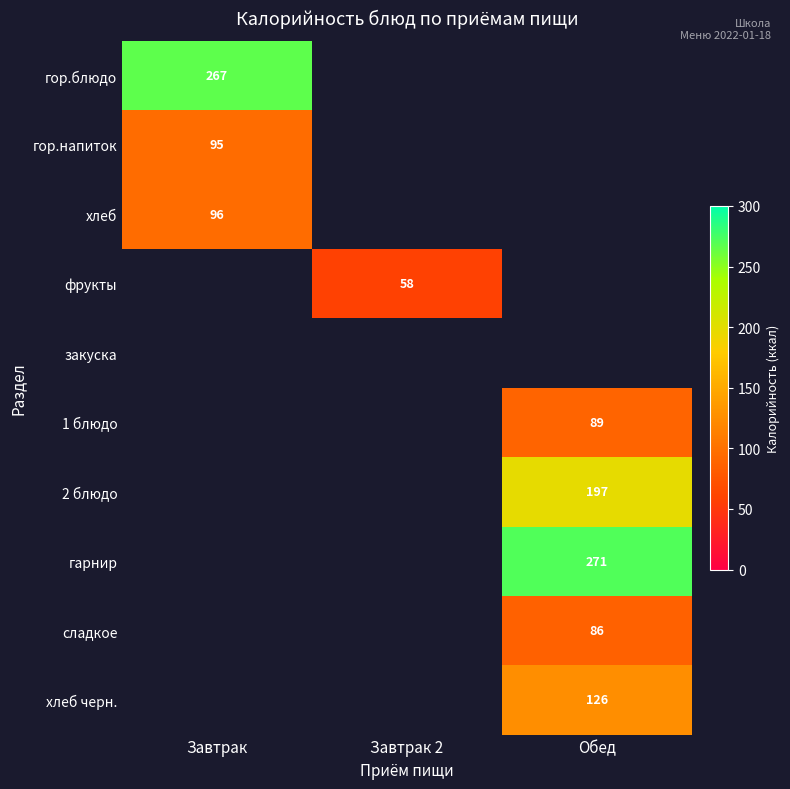

The 1 блюдо series shows 144 at Обед. True or false?

False